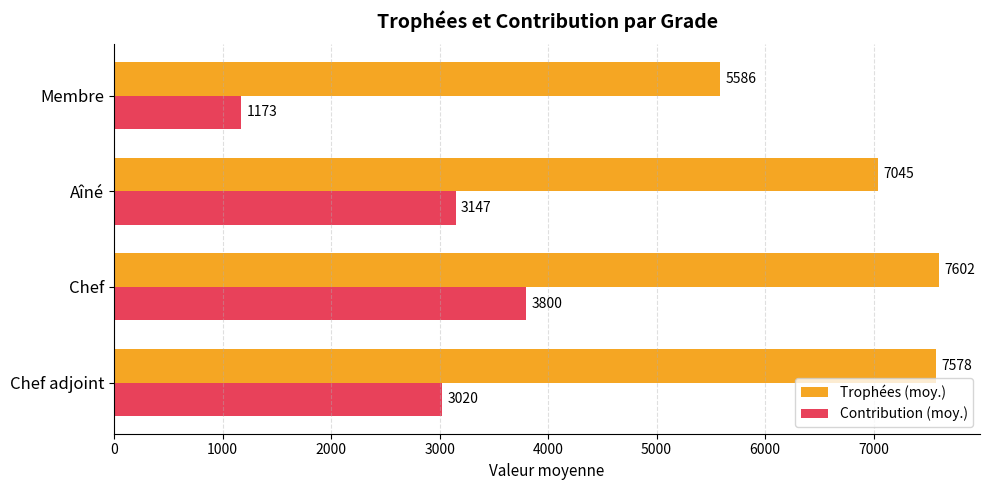

What is the minimum value shown in the chart?

1172.7